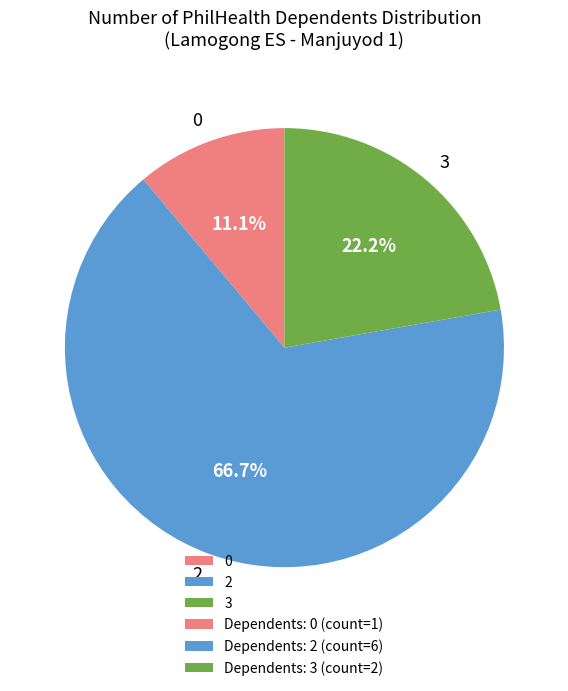

Combined, do 2 and 0 account for over 50%?

Yes